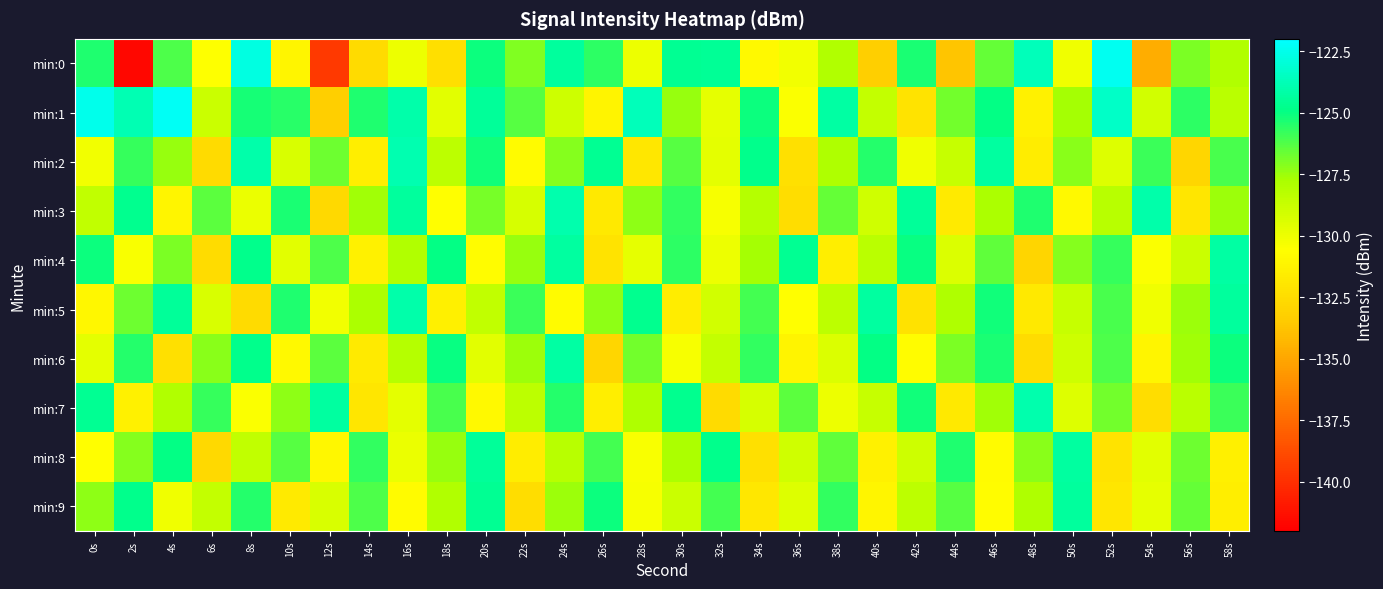

Reading left to right, list all the values displayed in this chart.

min:0: 0s=-125.4	2s=-141.7	4s=-126.2	6s=-130.6	8s=-122.7	10s=-131.1	12s=-139.5	14s=-132.6	16s=-130.0	18s=-132.4	20s=-125.1	22s=-127.1	24s=-124.4	26s=-125.6	28s=-130.0	30s=-124.6	32s=-124.5	34s=-130.9	36s=-130.1	38s=-128.0	40s=-133.2	42s=-125.3	44s=-133.7	46s=-126.6	48s=-123.7	50s=-130.1	52s=-122.4	54s=-134.7	56s=-126.9	58s=-127.9
min:1: 0s=-122.5	2s=-123.8	4s=-122.3	6s=-128.9	8s=-125.2	10s=-125.6	12s=-133.2	14s=-125.4	16s=-124.1	18s=-129.7	20s=-124.5	22s=-126.3	24s=-128.9	26s=-131.2	28s=-123.7	30s=-127.4	32s=-129.8	34s=-125.1	36s=-130.5	38s=-124.2	40s=-128.6	42s=-132.1	44s=-126.8	46s=-124.9	48s=-131.3	50s=-127.7	52s=-123.4	54s=-129.1	56s=-125.6	58s=-128.3
min:2: 0s=-130.2	2s=-125.8	4s=-127.4	6s=-132.6	8s=-124.1	10s=-129.3	12s=-126.7	14s=-131.5	16s=-123.9	18s=-128.4	20s=-125.2	22s=-130.8	24s=-127.1	26s=-124.6	28s=-131.9	30s=-126.3	32s=-129.7	34s=-124.8	36s=-132.3	38s=-127.9	40s=-125.5	42s=-130.1	44s=-128.7	46s=-124.3	48s=-131.6	50s=-127.2	52s=-129.5	54s=-125.9	56s=-132.8	58s=-126.1
min:3: 0s=-128.5	2s=-124.7	4s=-131.1	6s=-126.4	8s=-129.9	10s=-125.3	12s=-132.7	14s=-127.6	16s=-124.4	18s=-130.6	20s=-126.9	22s=-129.2	24s=-124.0	26s=-131.8	28s=-127.3	30s=-125.7	32s=-130.3	34s=-128.1	36s=-132.4	38s=-126.6	40s=-129.0	42s=-124.5	44s=-131.7	46s=-127.8	48s=-125.4	50s=-130.9	52s=-128.2	54s=-124.1	56s=-132.0	58s=-127.5
min:4: 0s=-125.1	2s=-130.4	4s=-127.0	6s=-132.5	8s=-124.8	10s=-129.6	12s=-126.2	14s=-131.3	16s=-128.0	18s=-124.9	20s=-130.7	22s=-127.4	24s=-124.3	26s=-132.1	28s=-129.8	30s=-125.6	32s=-130.0	34s=-127.7	36s=-124.6	38s=-131.5	40s=-128.3	42s=-125.0	44s=-129.4	46s=-126.5	48s=-132.9	50s=-127.1	52s=-125.8	54s=-130.5	56s=-128.8	58s=-124.2
min:5: 0s=-131.0	2s=-126.7	4s=-124.5	6s=-129.3	8s=-132.6	10s=-125.4	12s=-130.2	14s=-127.8	16s=-124.1	18s=-131.4	20s=-128.5	22s=-125.9	24s=-130.8	26s=-127.3	28s=-124.7	30s=-131.6	32s=-129.1	34s=-126.0	36s=-130.6	38s=-128.4	40s=-124.3	42s=-132.2	44s=-127.9	46s=-125.2	48s=-131.8	50s=-128.7	52s=-126.1	54s=-130.1	56s=-127.5	58s=-124.4
min:6: 0s=-129.7	2s=-125.5	4s=-132.3	6s=-127.2	8s=-124.8	10s=-130.9	12s=-126.4	14s=-131.7	16s=-128.1	18s=-125.0	20s=-129.6	22s=-127.5	24s=-124.2	26s=-132.8	28s=-126.8	30s=-130.3	32s=-128.6	34s=-125.7	36s=-131.2	38s=-129.4	40s=-124.9	42s=-130.7	44s=-127.0	46s=-125.3	48s=-132.5	50s=-128.9	52s=-126.2	54s=-131.1	56s=-127.6	58s=-125.1
min:7: 0s=-124.6	2s=-131.3	4s=-128.0	6s=-125.8	8s=-130.5	10s=-127.3	12s=-124.3	14s=-132.0	16s=-129.7	18s=-126.1	20s=-130.9	22s=-128.4	24s=-125.5	26s=-131.5	28s=-127.9	30s=-124.7	32s=-132.6	34s=-129.2	36s=-126.4	38s=-130.0	40s=-128.7	42s=-125.2	44s=-131.8	46s=-127.6	48s=-124.0	50s=-129.5	52s=-126.8	54s=-132.4	56s=-128.3	58s=-125.9
min:8: 0s=-130.6	2s=-127.1	4s=-124.9	6s=-132.7	8s=-128.5	10s=-126.3	12s=-131.0	14s=-125.7	16s=-129.9	18s=-127.4	20s=-124.5	22s=-131.6	24s=-128.2	26s=-126.0	28s=-130.4	30s=-127.8	32s=-124.8	34s=-132.3	36s=-129.0	38s=-126.5	40s=-131.3	42s=-128.9	44s=-125.4	46s=-130.8	48s=-127.2	50s=-124.3	52s=-132.1	54s=-129.6	56s=-126.7	58s=-131.4
min:9: 0s=-127.3	2s=-124.8	4s=-130.1	6s=-128.6	8s=-125.5	10s=-131.7	12s=-129.3	14s=-126.2	16s=-130.8	18s=-128.0	20s=-124.6	22s=-132.4	24s=-127.5	26s=-125.1	28s=-130.3	30s=-128.8	32s=-126.0	34s=-131.9	36s=-129.5	38s=-125.7	40s=-131.1	42s=-128.4	44s=-126.3	46s=-130.7	48s=-127.9	50s=-124.4	52s=-132.0	54s=-129.8	56s=-126.6	58s=-131.5